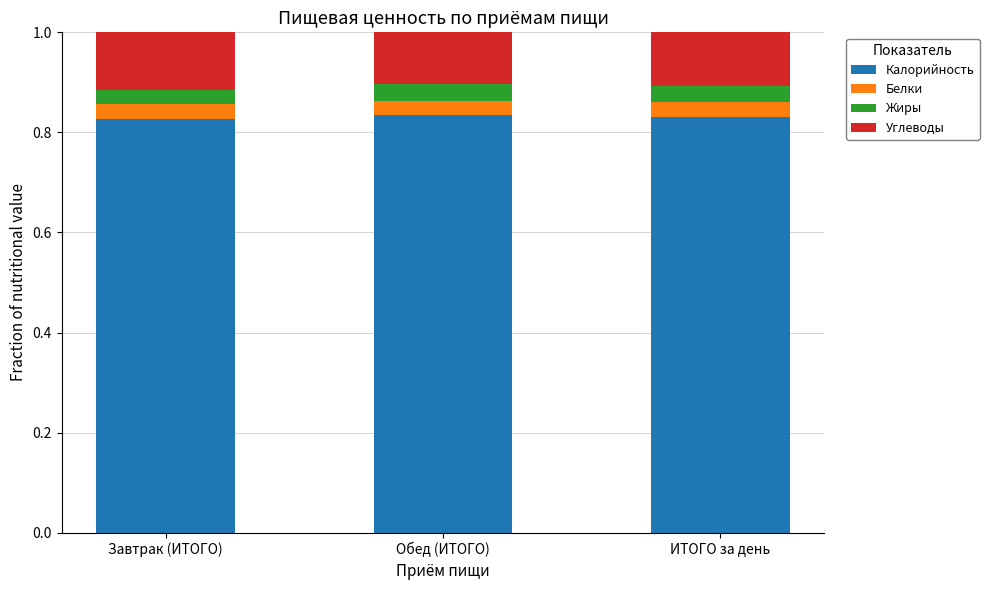

Count the number of categories in the chart.

3